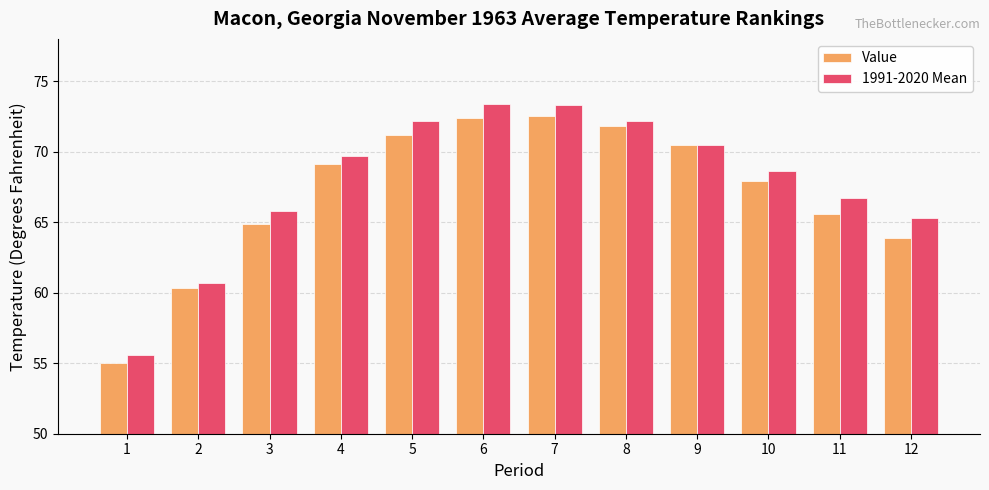

What is the sum of all 1991-2020 Mean values?

814.0